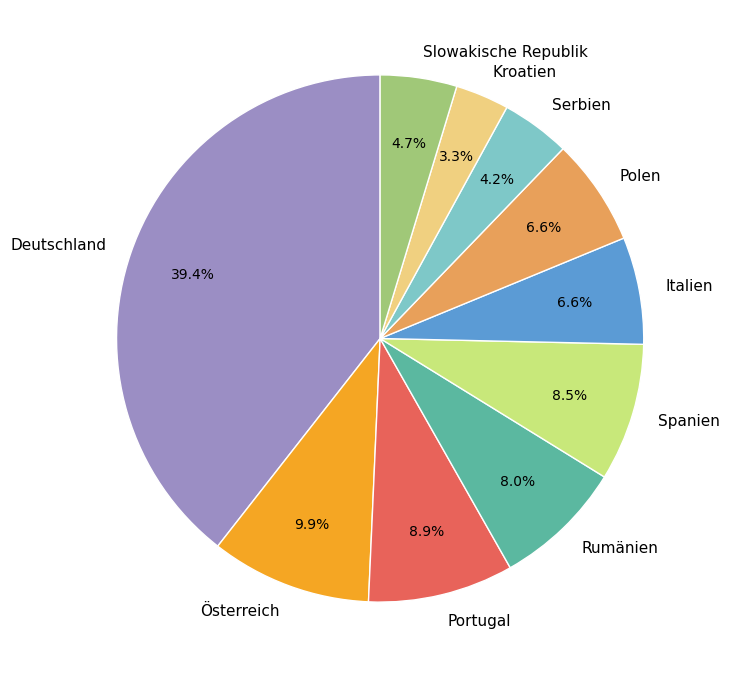

Count the number of slices in the pie.

10